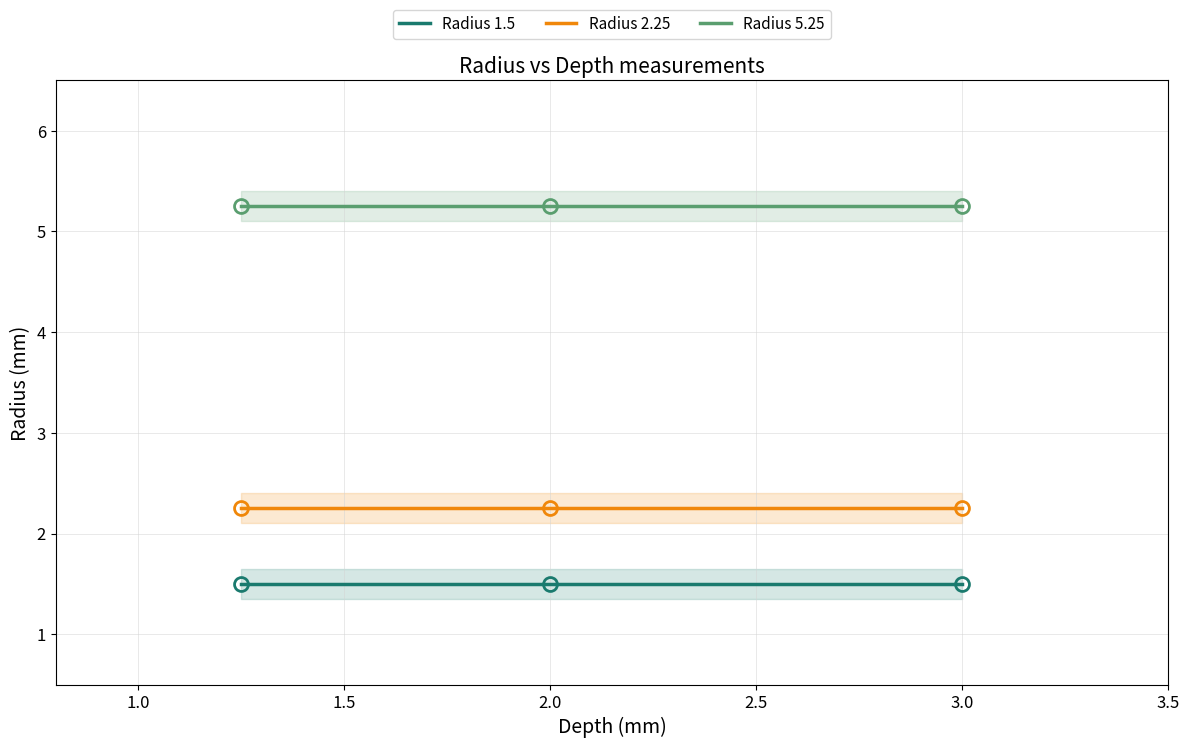

At how many categories does at least one series exceed 4?

3